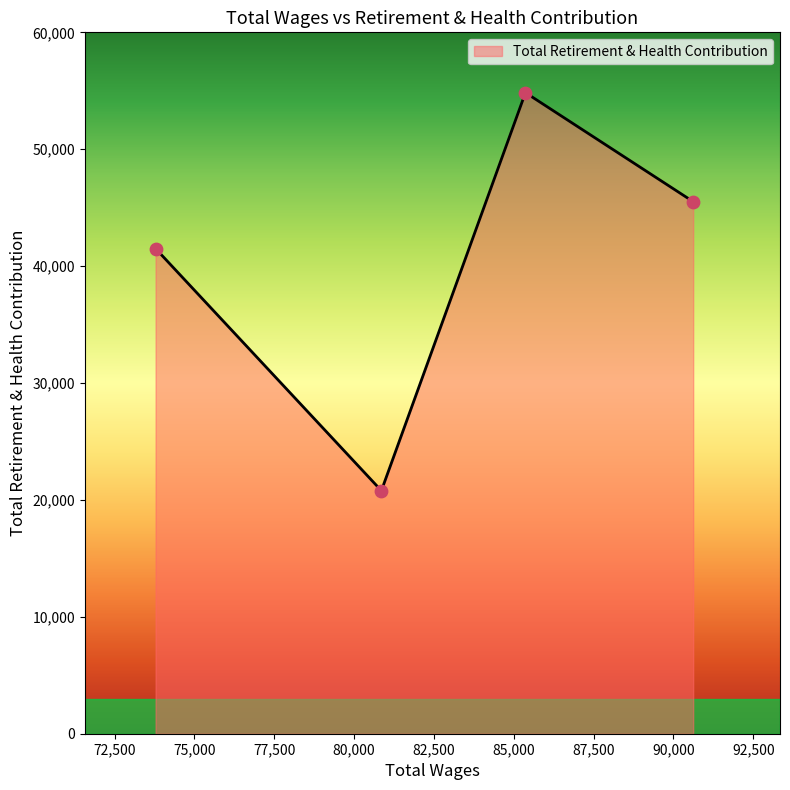

What is the maximum value shown in the chart?

54840